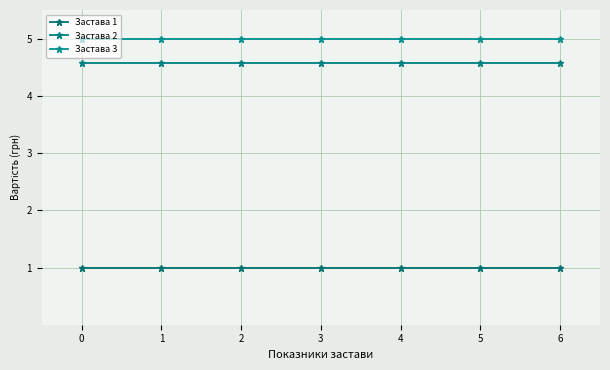

At 0, list the series in order from largest to smallest.

Застава 3, Застава 2, Застава 1